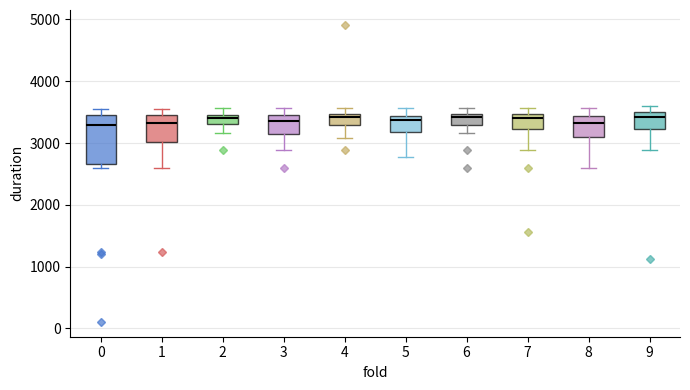

Comparing the boxes themselves (not the whiskers), which one is the tallest?

0